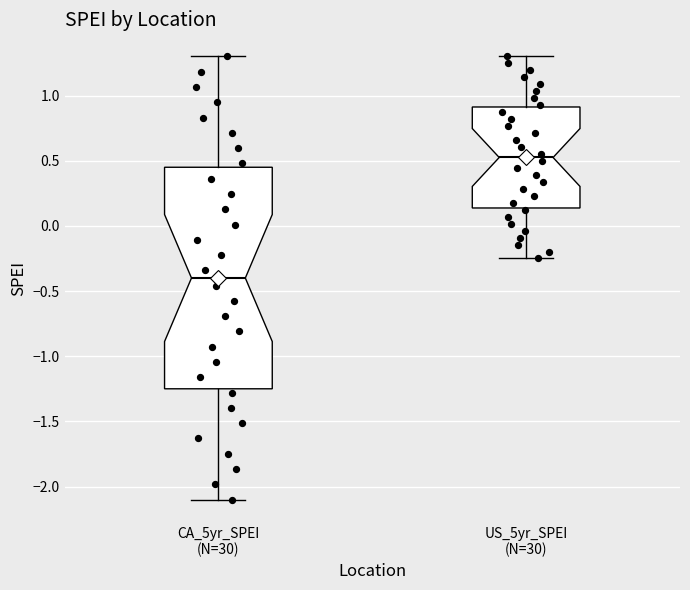

Where does the median line of the box for CA_5yr_SPEI (N=30) sit on the y-axis? The values are not printed on the chart, so give them approximately, as read against the axis.

-0.40